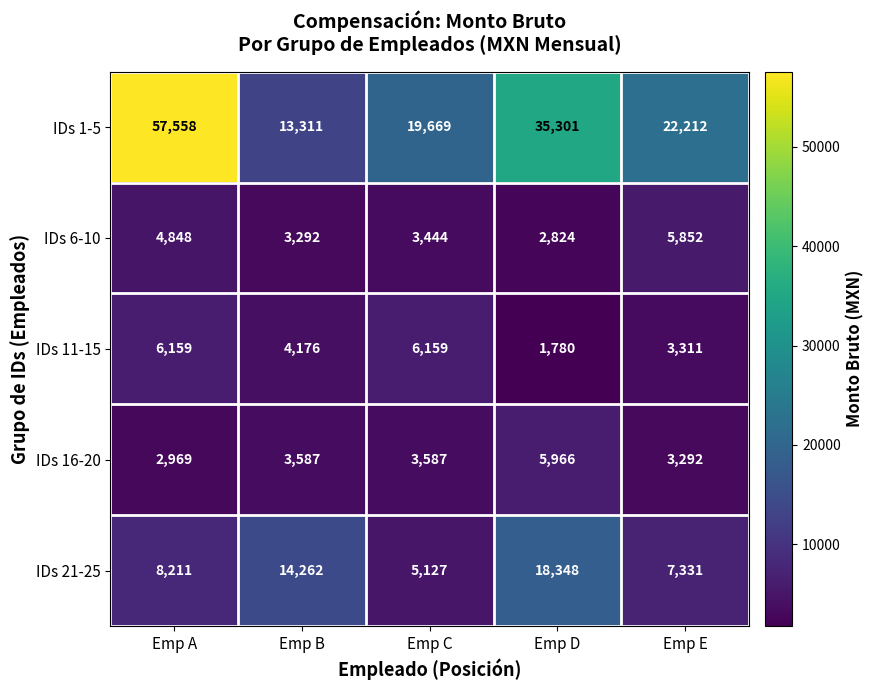

Is it true that IDs 21-25 equals 18348 at Emp D?

True